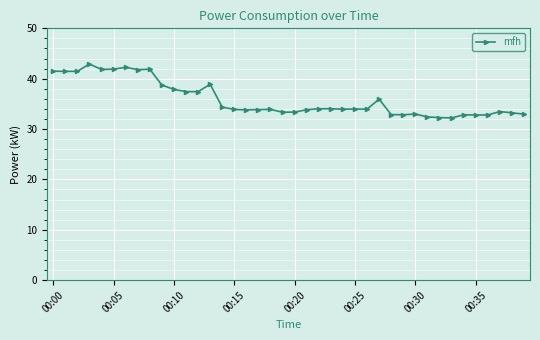

What is the sum of all values?

1437.3